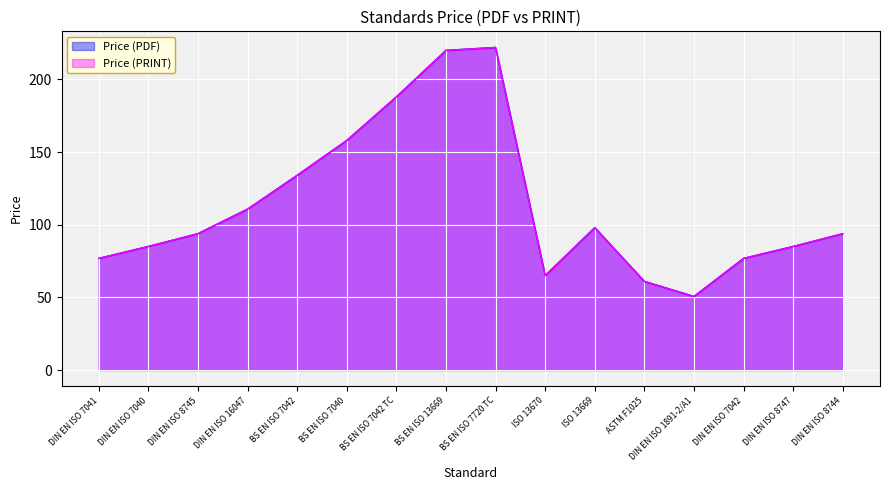

How many interior local peaks does the Price (PRINT) series have?

2